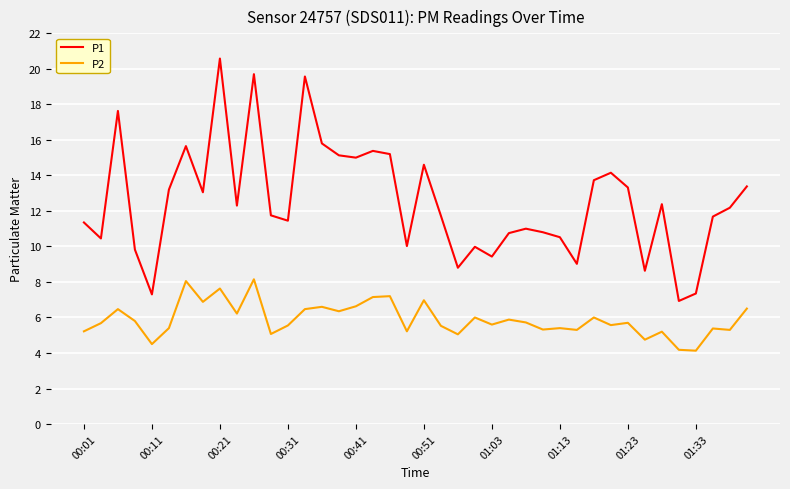

True or false: P2 and P1 intersect in this chart.

False